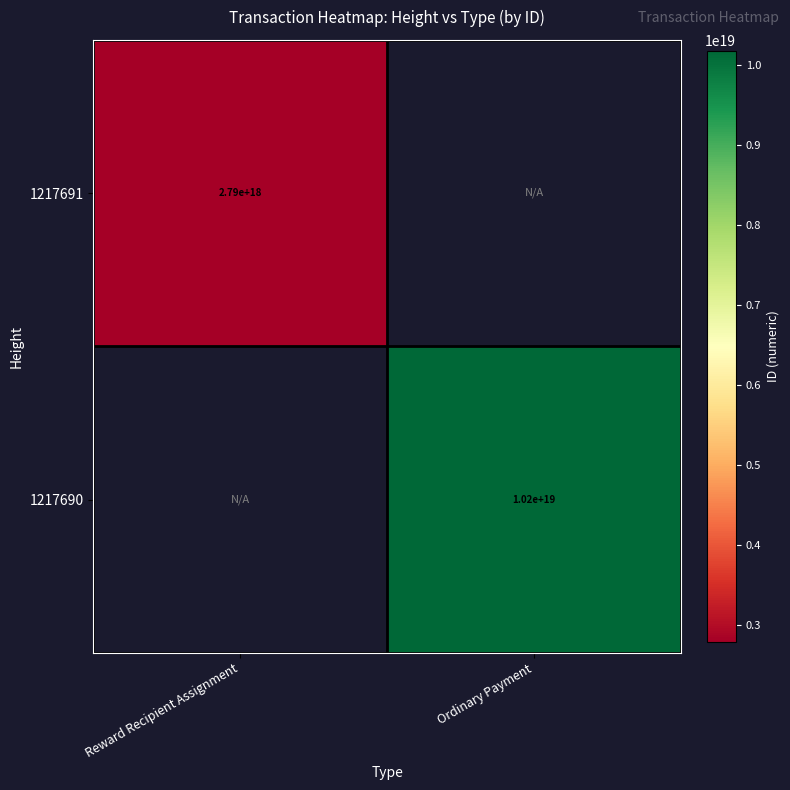

The value of 1217691 at Reward Recipient Assignment is 2790000000000000000. True or false?

True